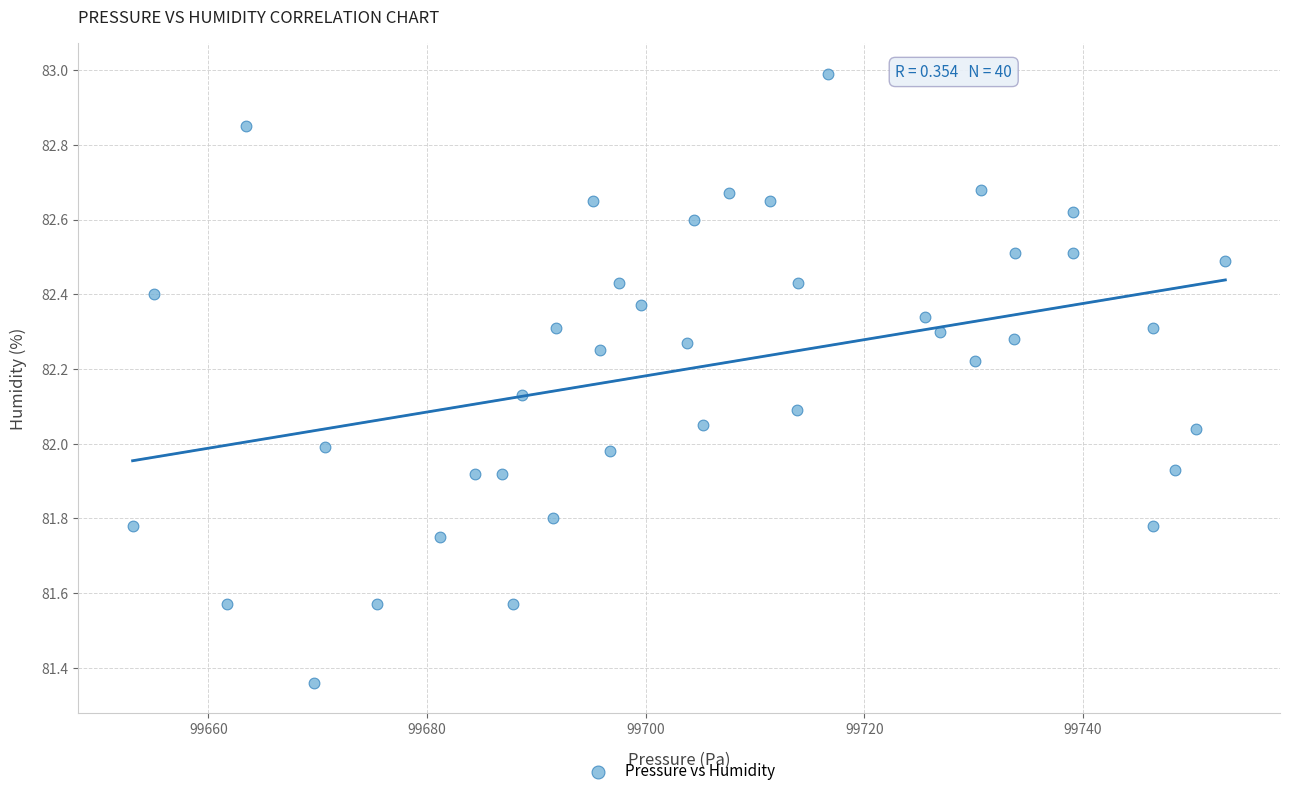

What is the range of X values (max minus min)?

100.0